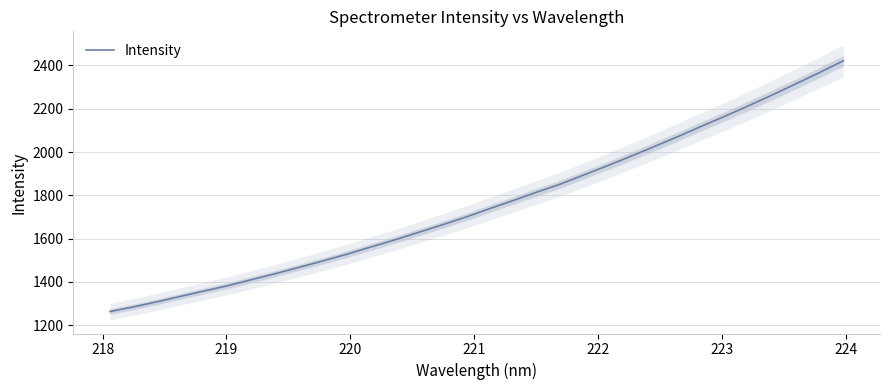

Reading left to right, extract all data points from this chart.

1263.3	1285.0	1308.7	1334.1	1358.9	1383.3	1411.3	1438.7	1467.9	1497.5	1528.1	1560.9	1593.3	1627.9	1662.6	1698.3	1737.1	1774.7	1813.6	1850.7	1893.2	1935.8	1979.9	2025.1	2071.2	2119.0	2165.7	2214.2	2263.9	2315.3	2367.3	2421.3